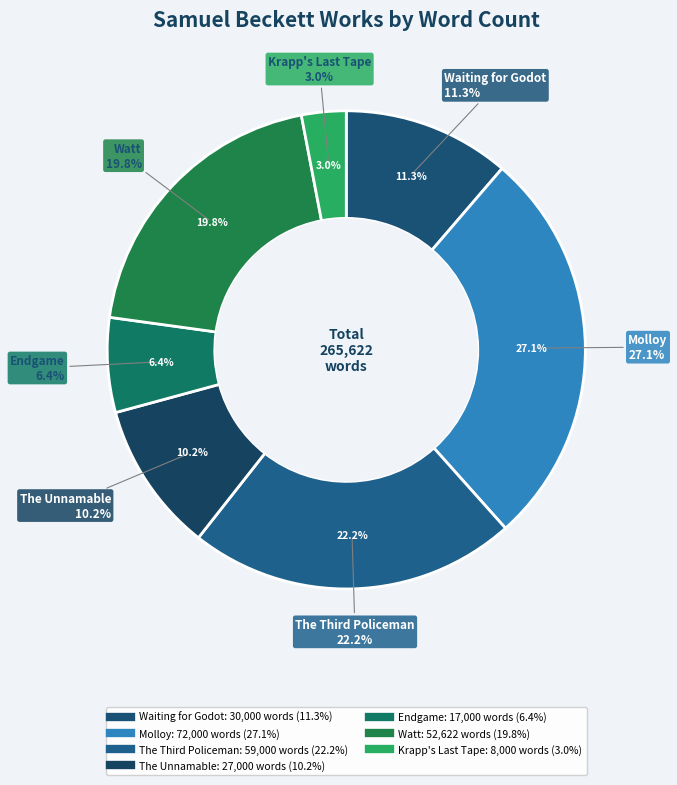

Does Watt account for over 50% of the chart?

No